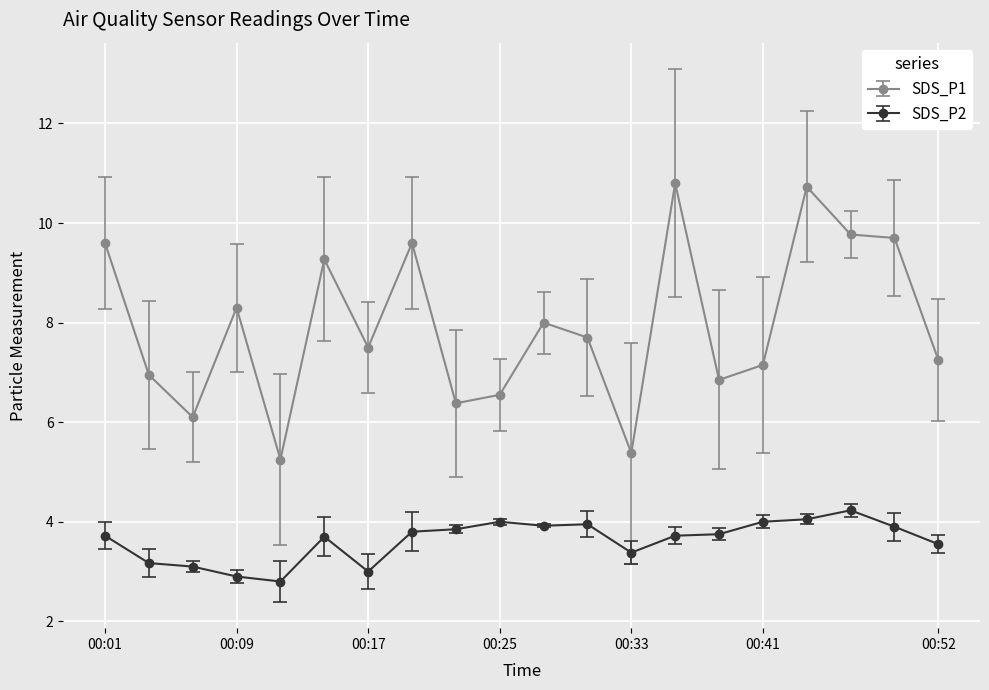

Which series has the largest total across all categories?

SDS_P1